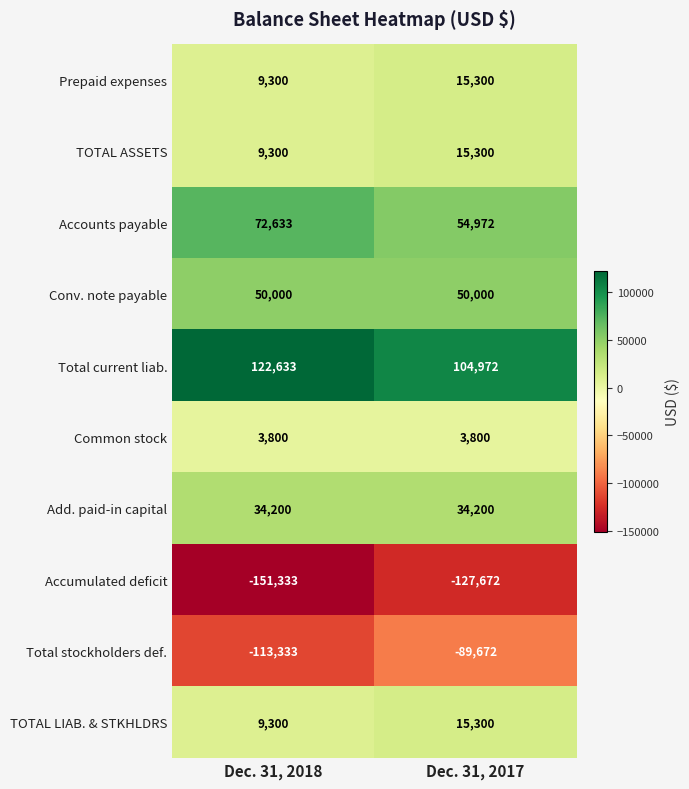

At how many categories does at least one series exceed 99201?

2